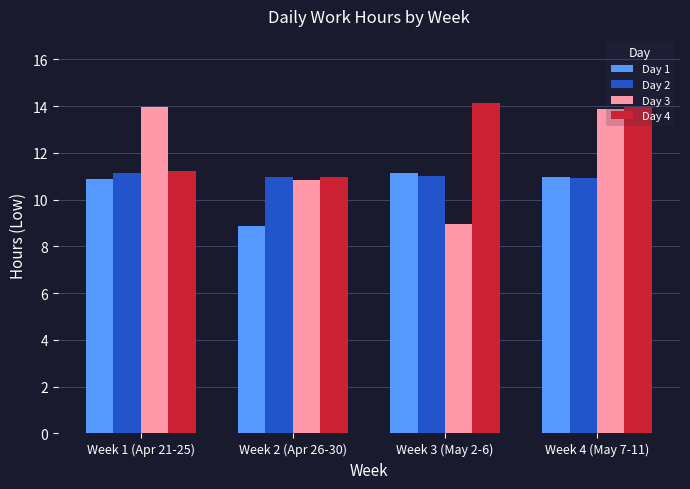

Where does the Day 4 series first go above 13?

Week 3 (May 2-6)